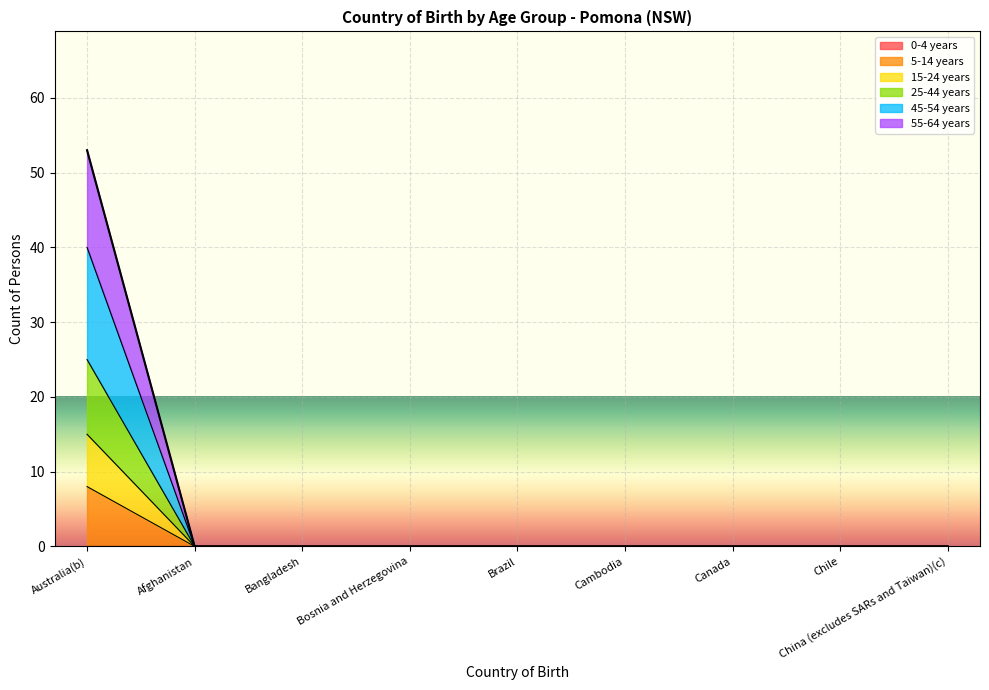

At which category is the sum across all series the highest?

Australia(b)